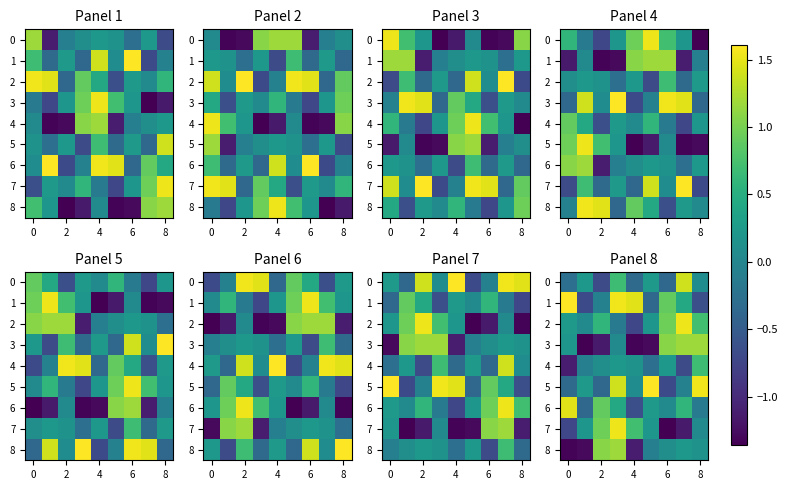

What is the smallest value displayed?

-1.4